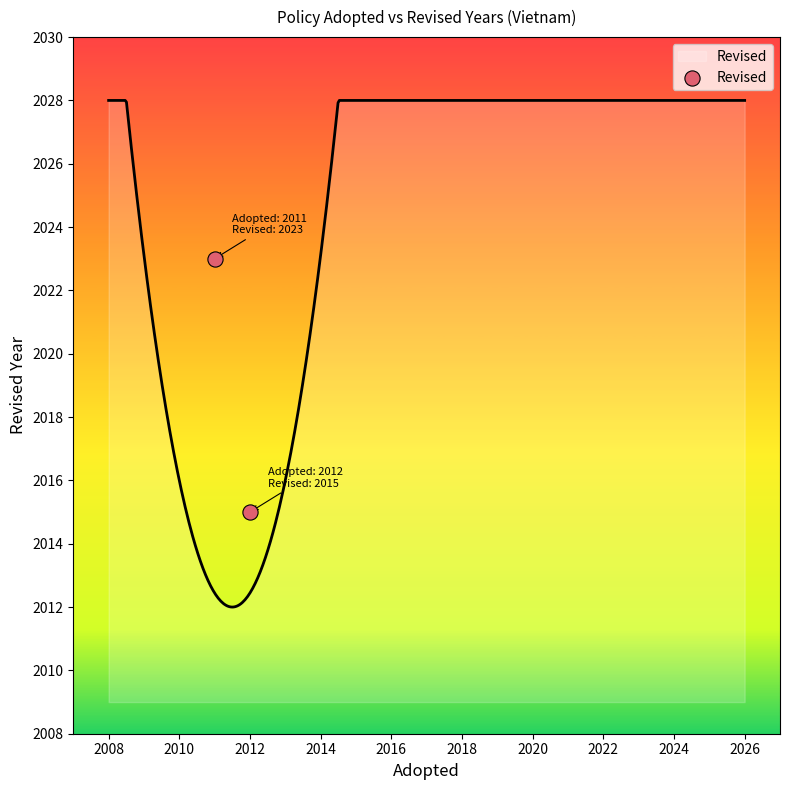

What is the change in value from 2008 to 2010?

-8